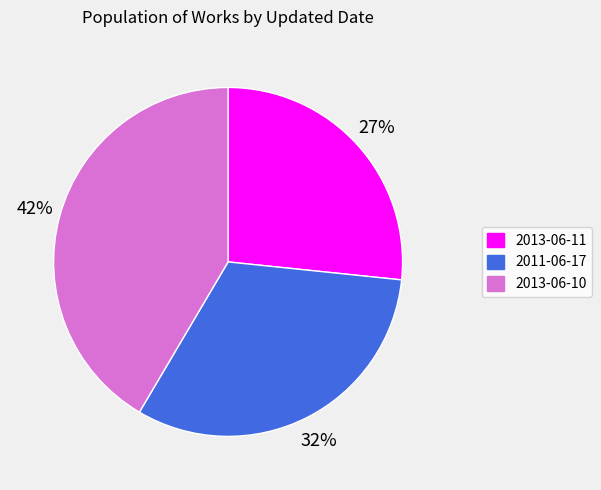

Is there a majority slice in this chart?

No